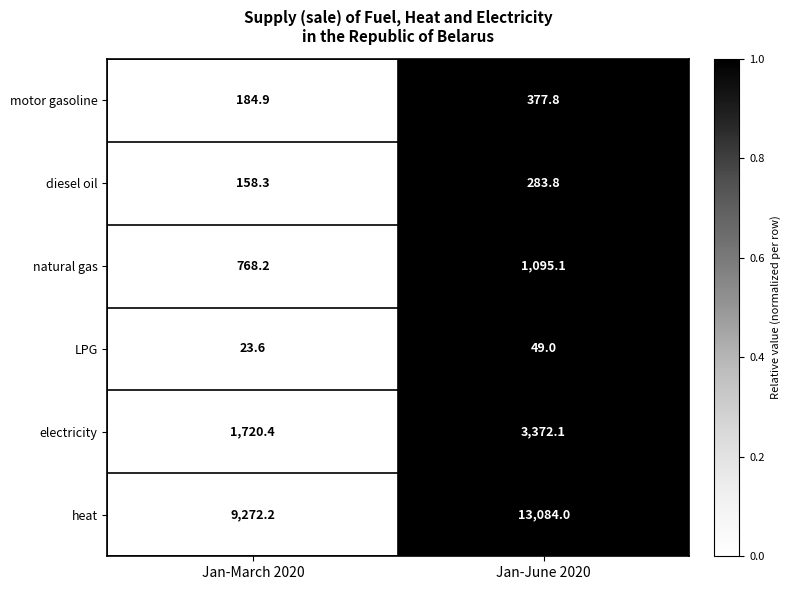

Which series has the largest total across all categories?

heat